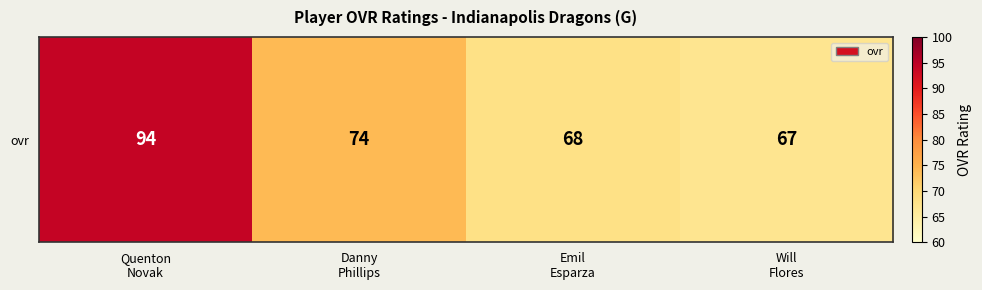

What is the minimum value shown in the chart?

67